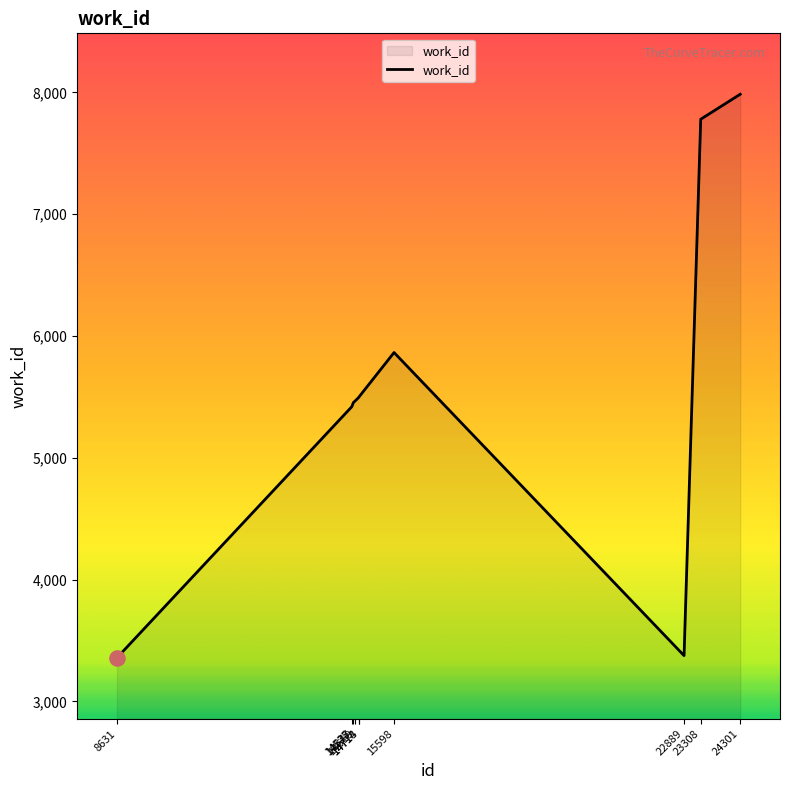

Approximately how many times larger is the value at 14714 compared to 23308?

0.7